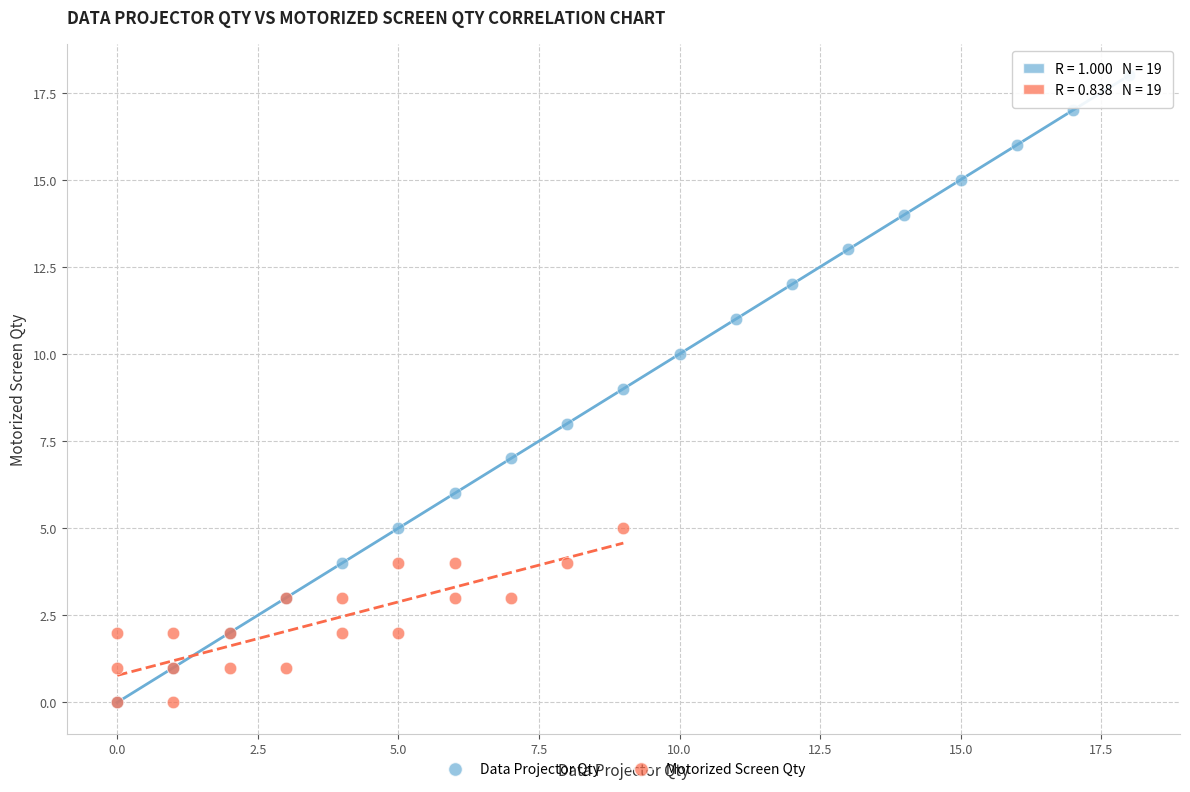

What are all the series names shown in the legend?

Data Projector Qty, Motorized Screen Qty